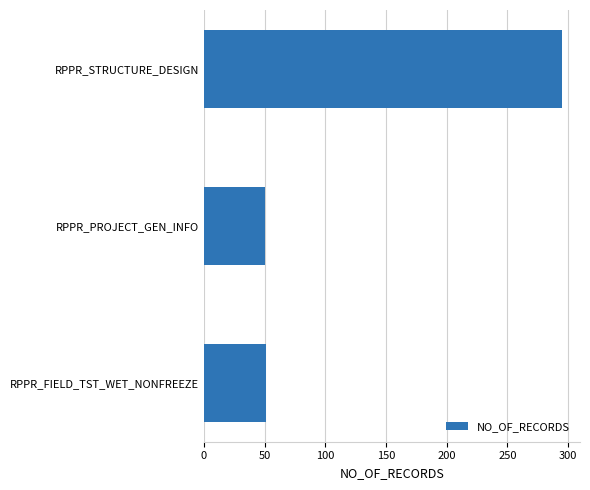

What is the sum of all values?

396